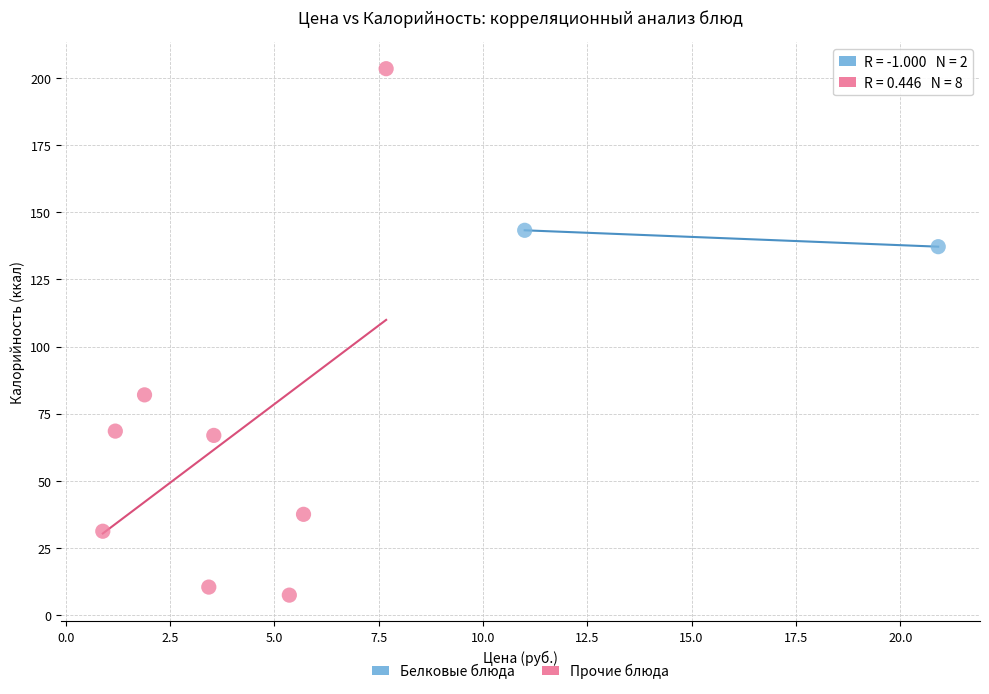

What are all the series names shown in the legend?

Белковые блюда, Прочие блюда